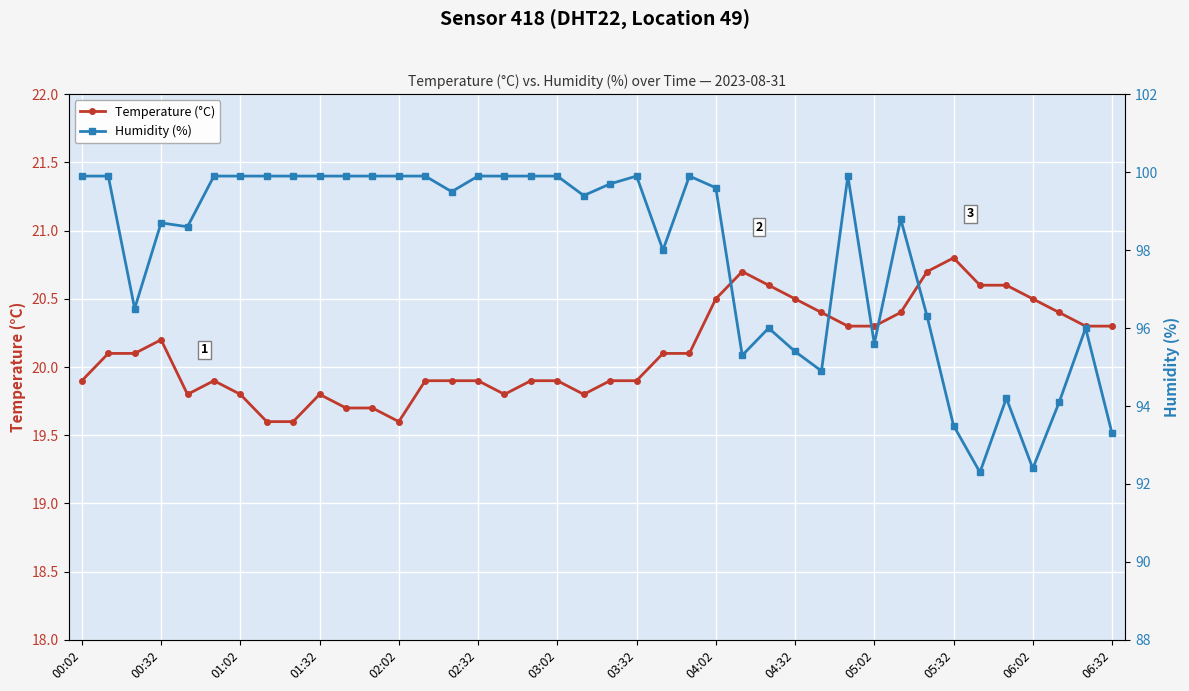

True or false: Humidity (%) has more than 0 points higher than both neighbors.

True